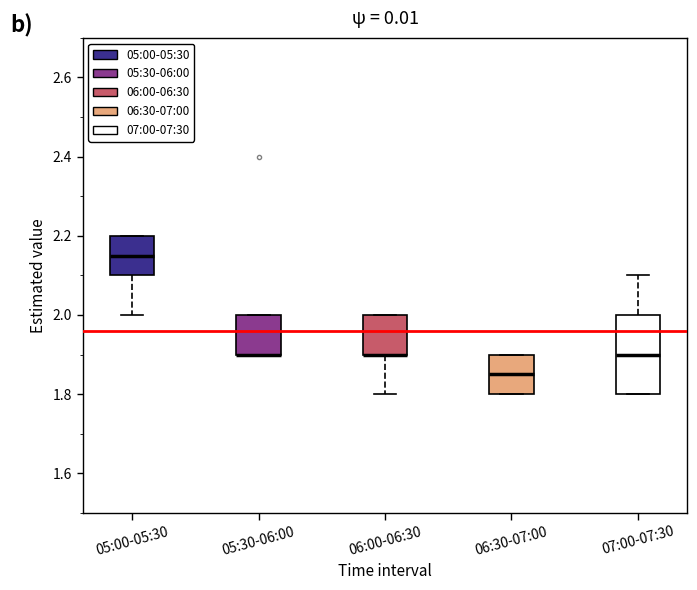

Where does the upper whisker of the box for 07:00-07:30 end on the y-axis? The values are not printed on the chart, so give them approximately, as read against the axis.

2.10